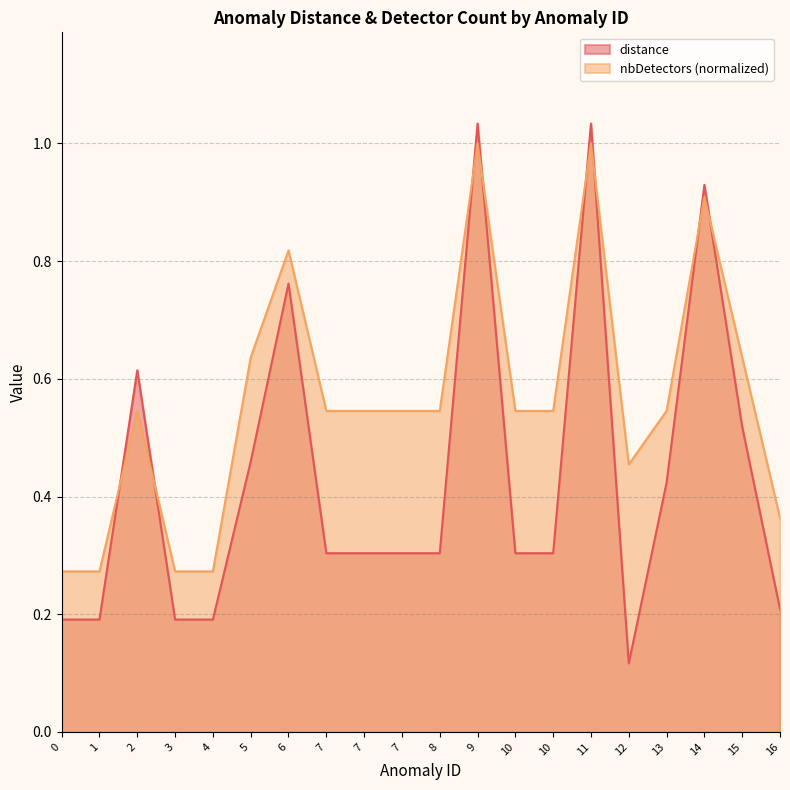

Does the chart display data point markers on the line(s)?

No